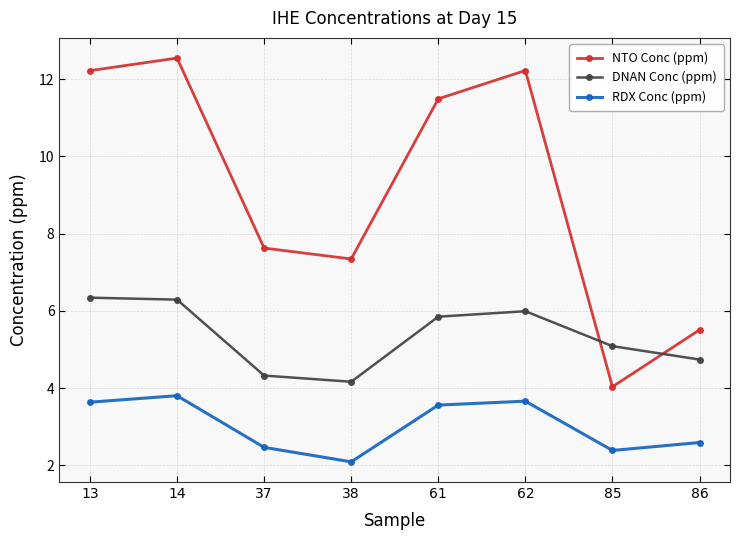

At which category does NTO Conc (ppm) reach its first local peak?

14